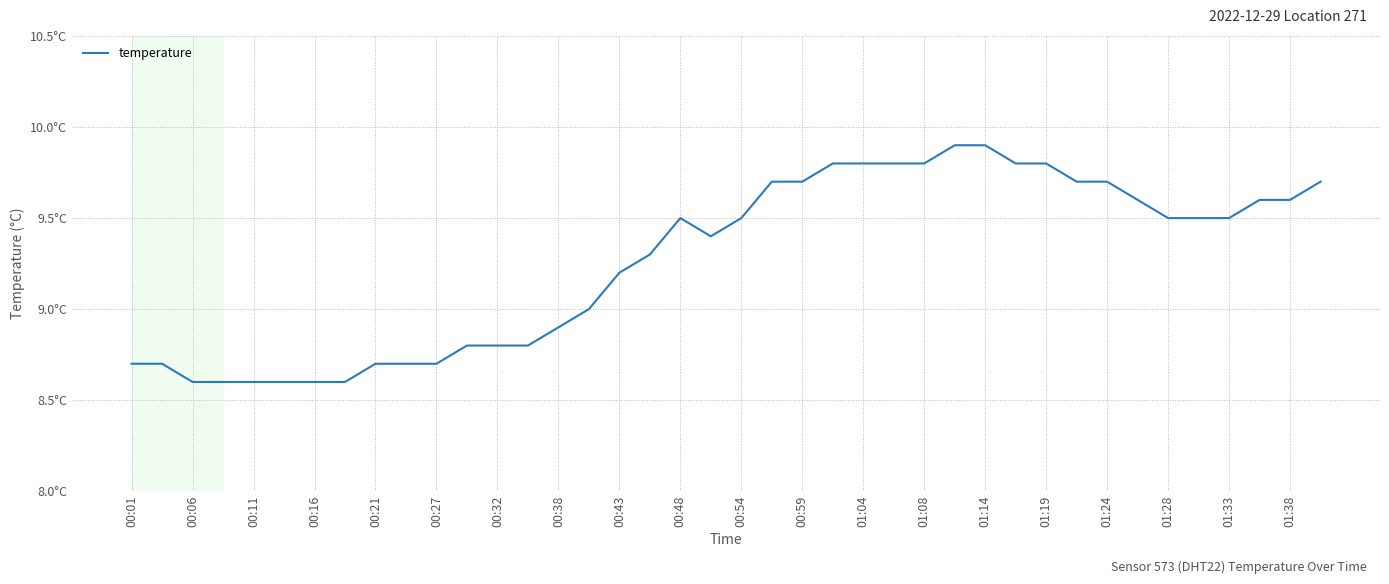

How many data points does each series have?

40